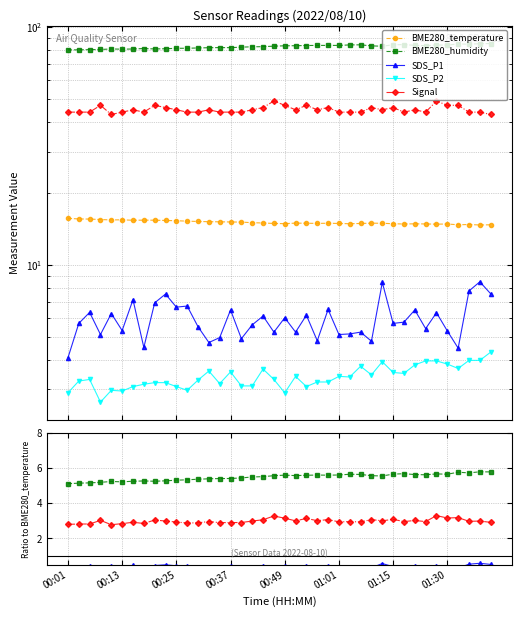

At which label does BME280_humidity reach its minimum?

00:01